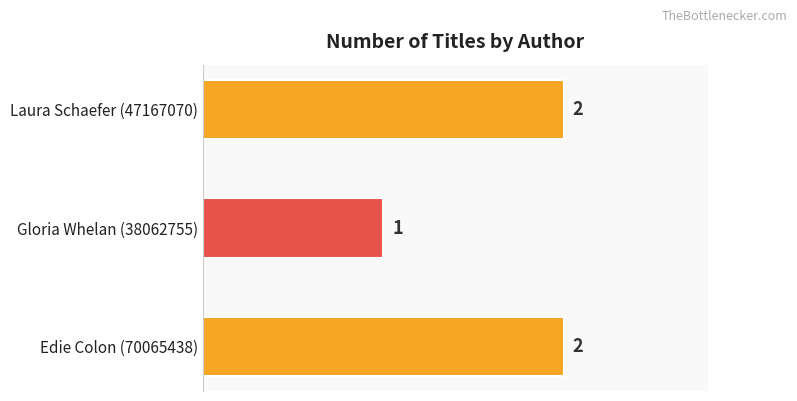

What is the sum of the values at Gloria Whelan (38062755) and Edie Colon (70065438)?

3